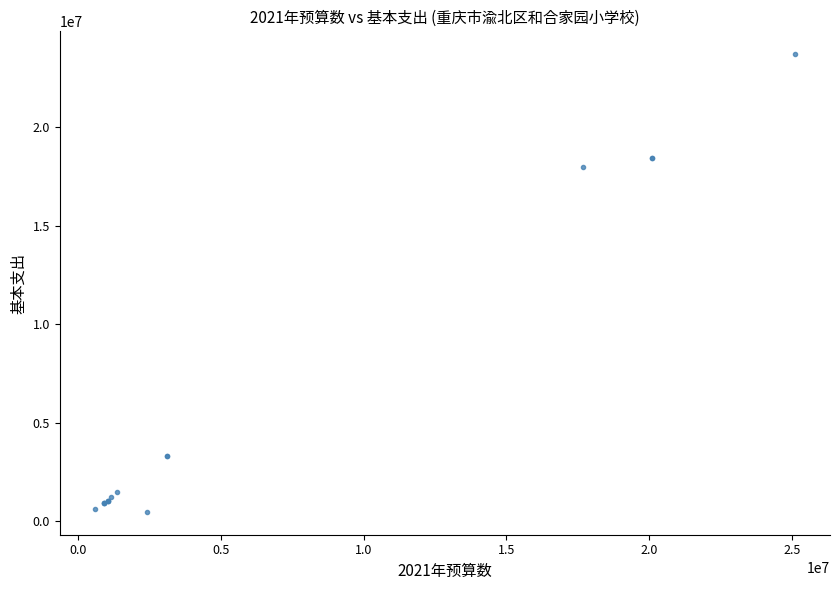

What Y value in the scatter plot is closest to 12085027?

17956261.1